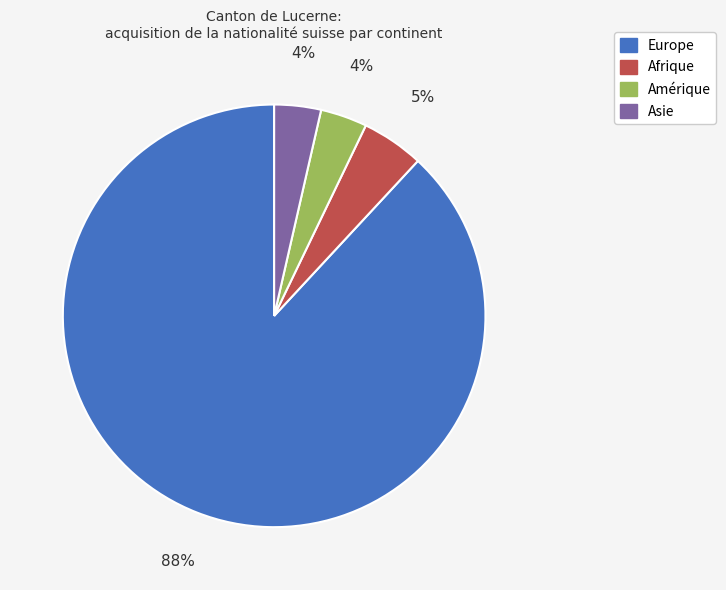

Between Afrique and Europe, which is larger?

Europe